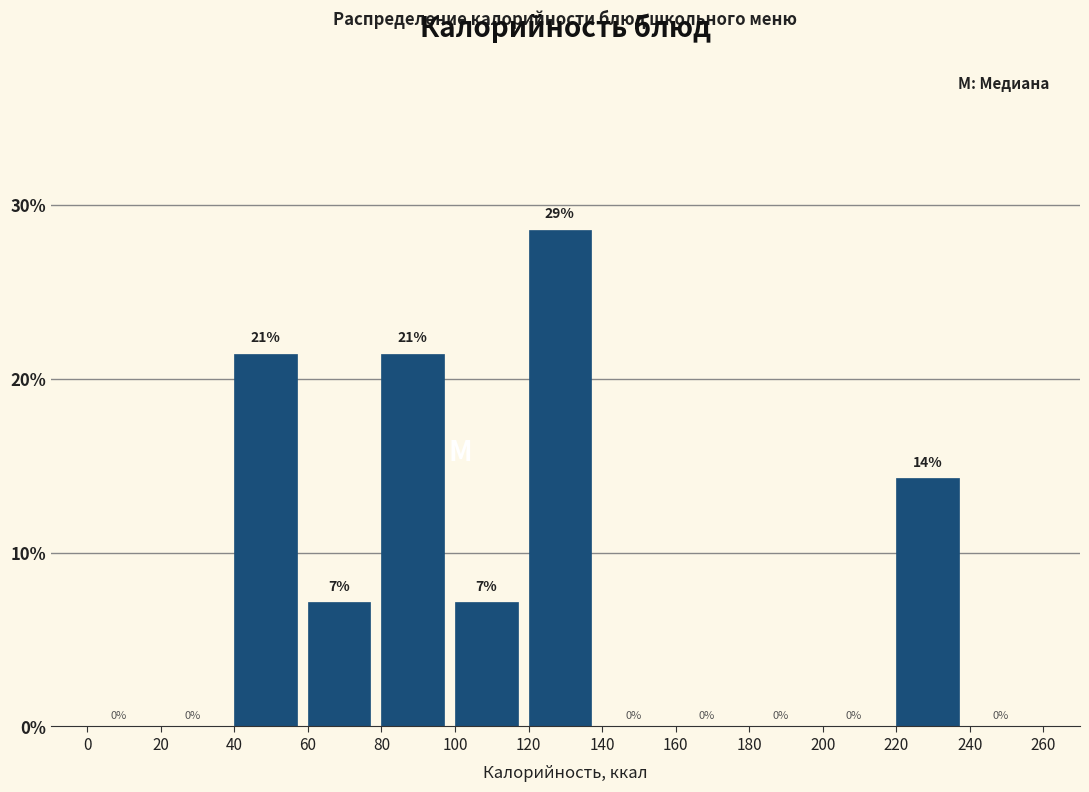

Over which range of the x-axis is the bar tallest?

120 to 140